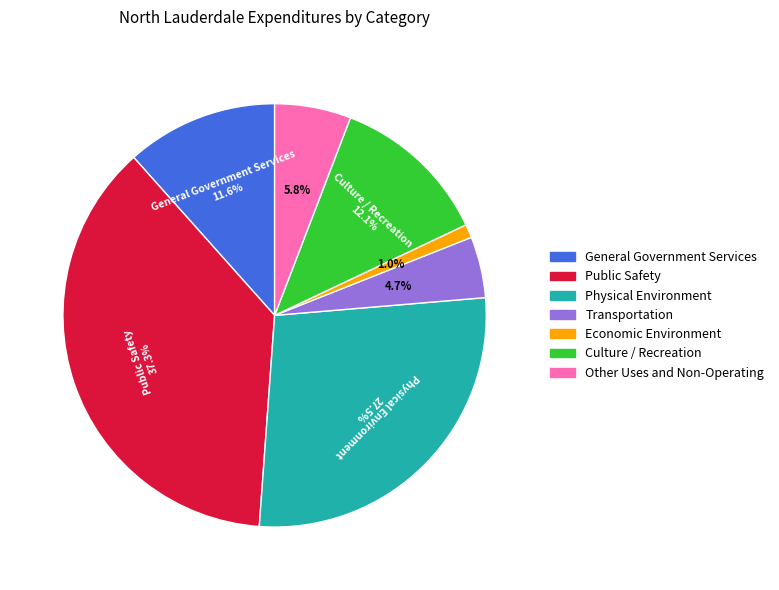

The Transportation slice represents 5% of the pie. True or false?

True